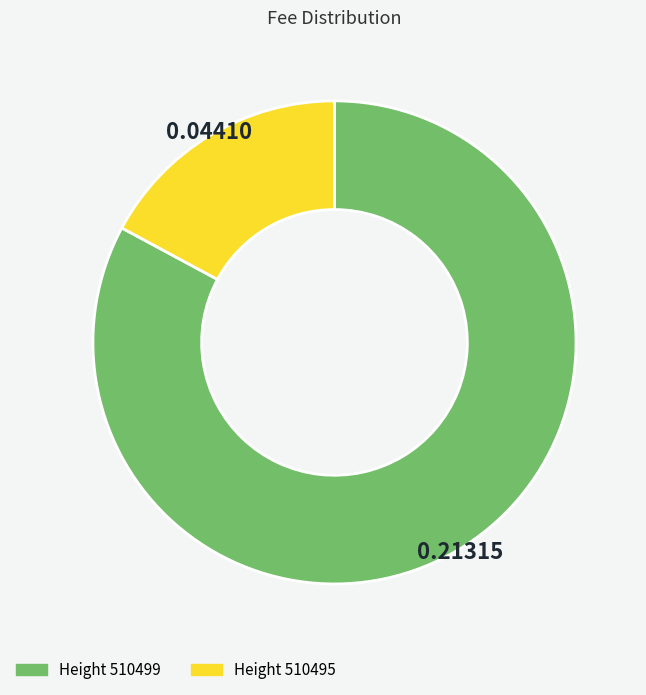

Is there a majority slice in this chart?

Yes